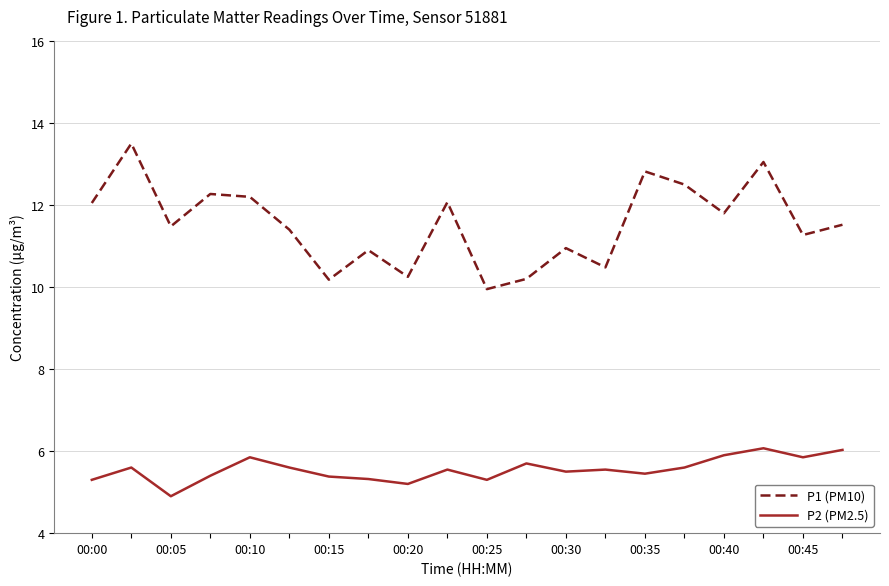

True or false: P2 (PM2.5) and P1 (PM10) intersect in this chart.

False